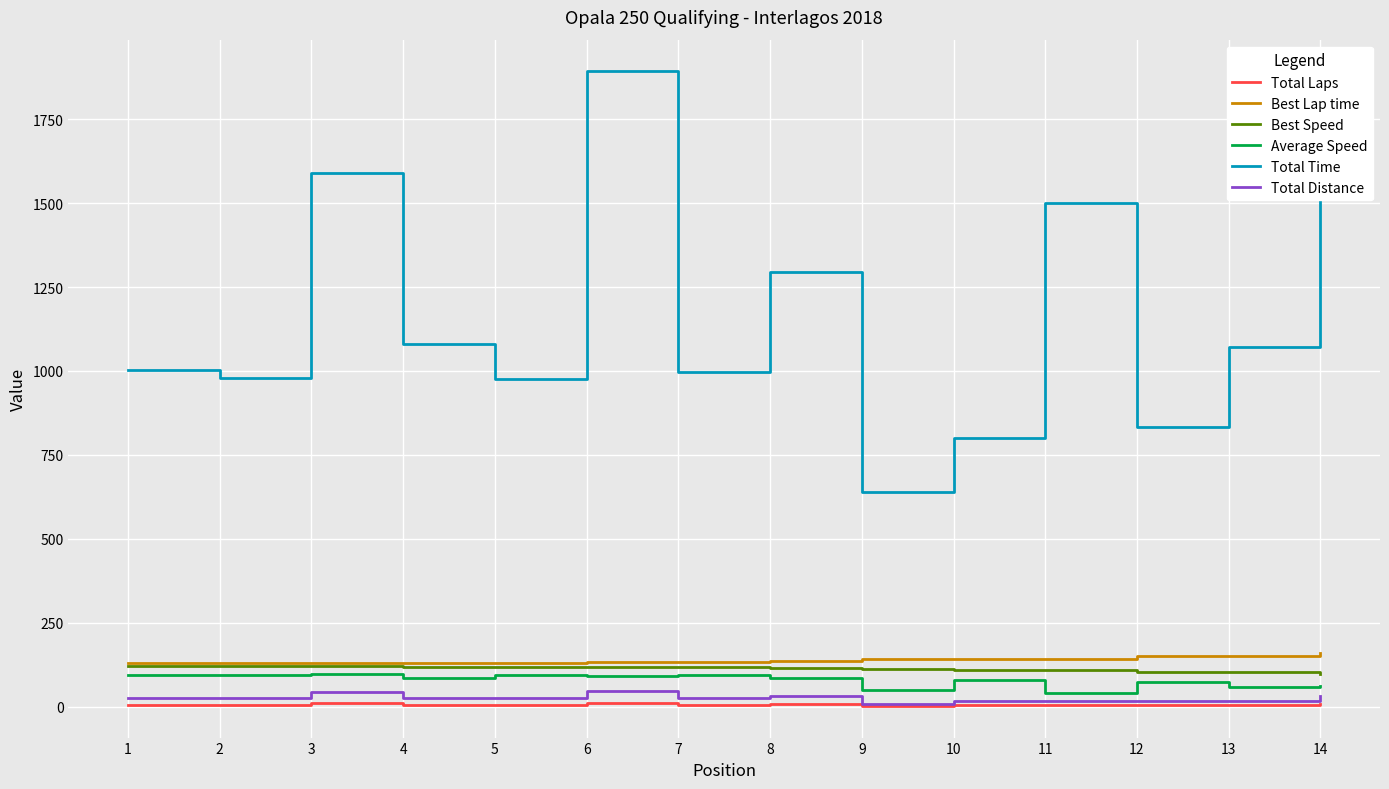

True or false: Total Laps and Best Lap time cross at least once.

False